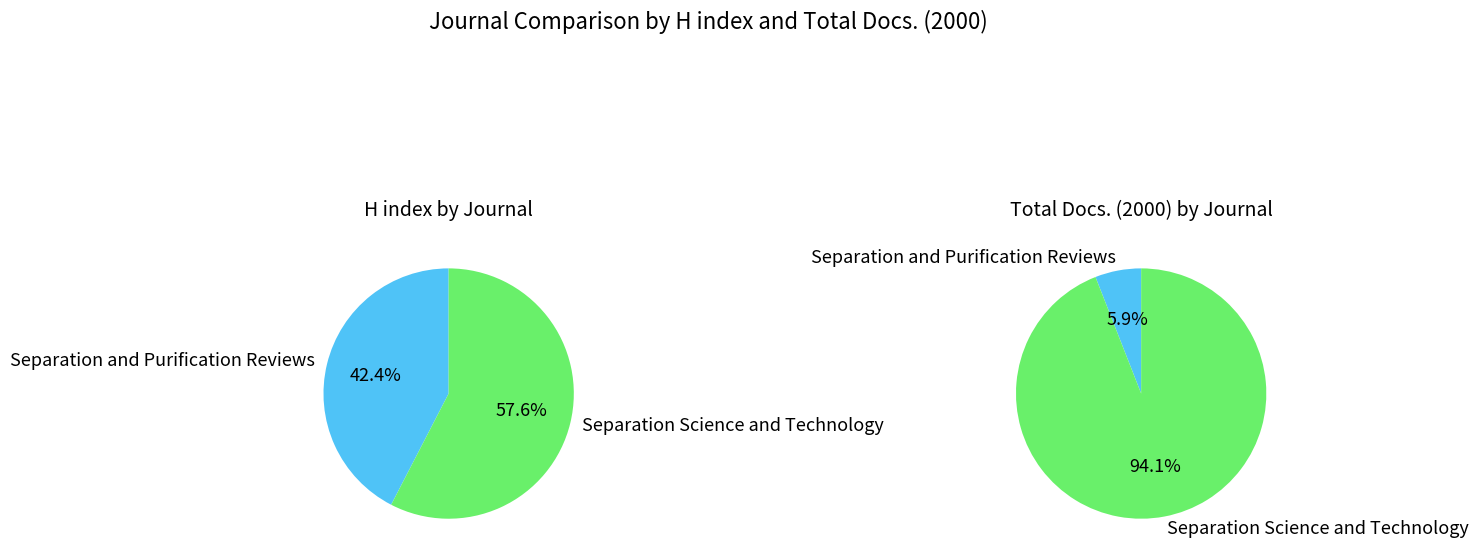

Is there any slice that represents more than half of the pie?

Yes